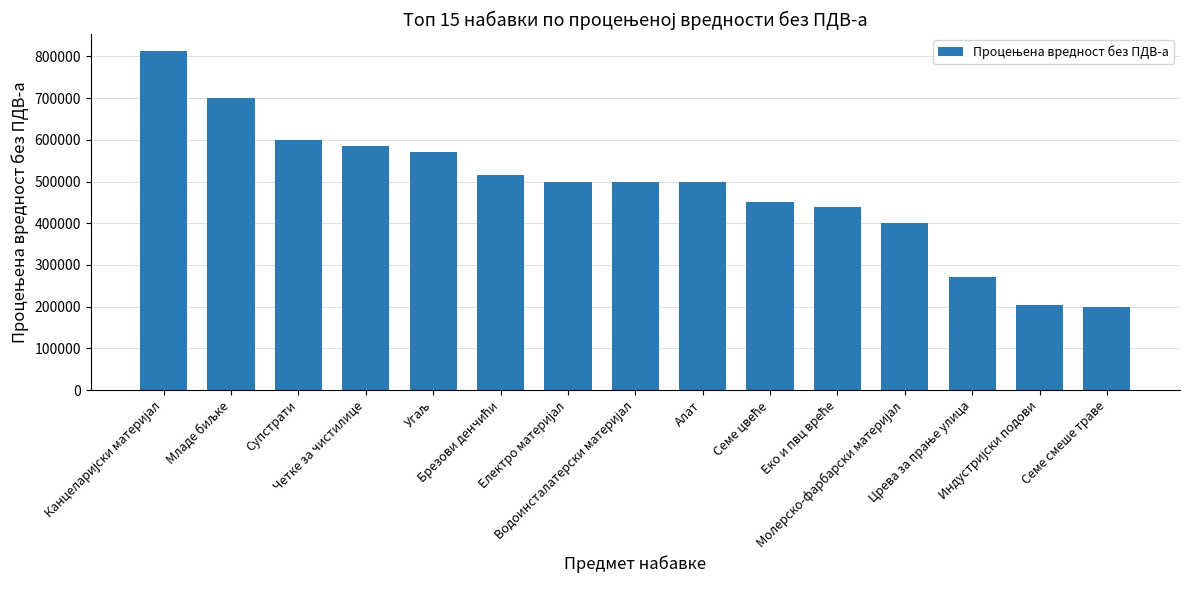

What is the value of the 15th bar from the left?

200000